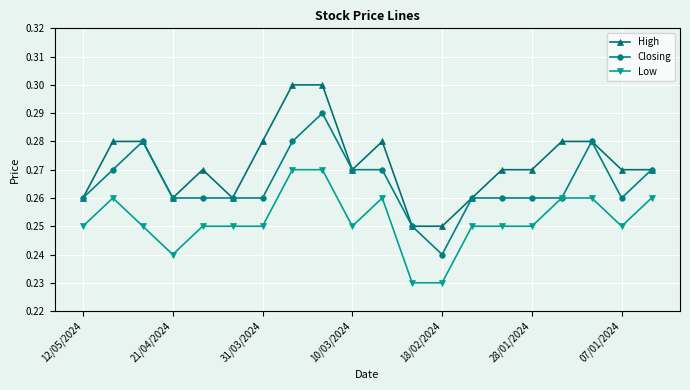

True or false: Closing has more than 0 interior local peaks.

True